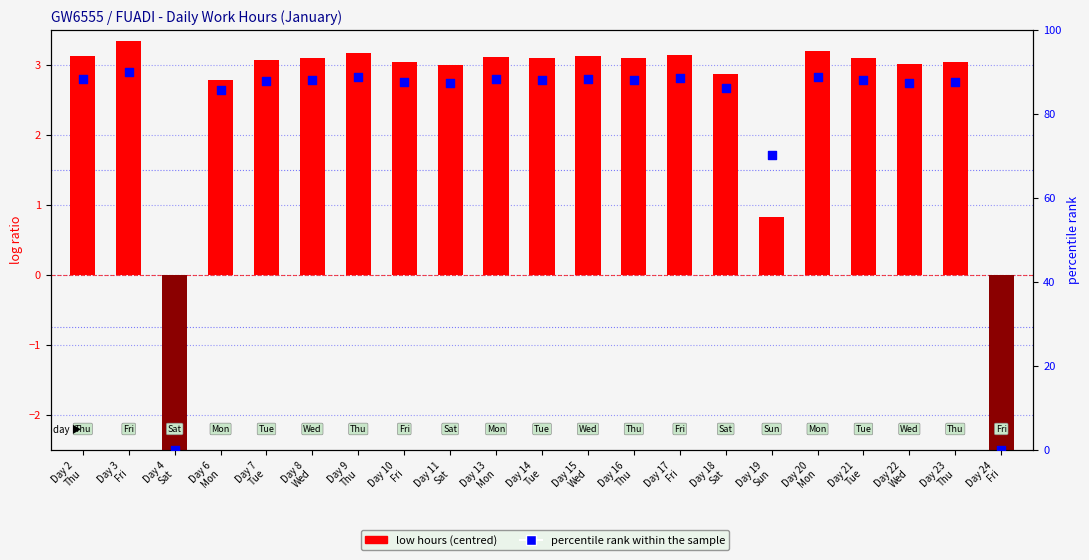

Which series reaches the maximum Y coordinate?

percentile rank within the sample